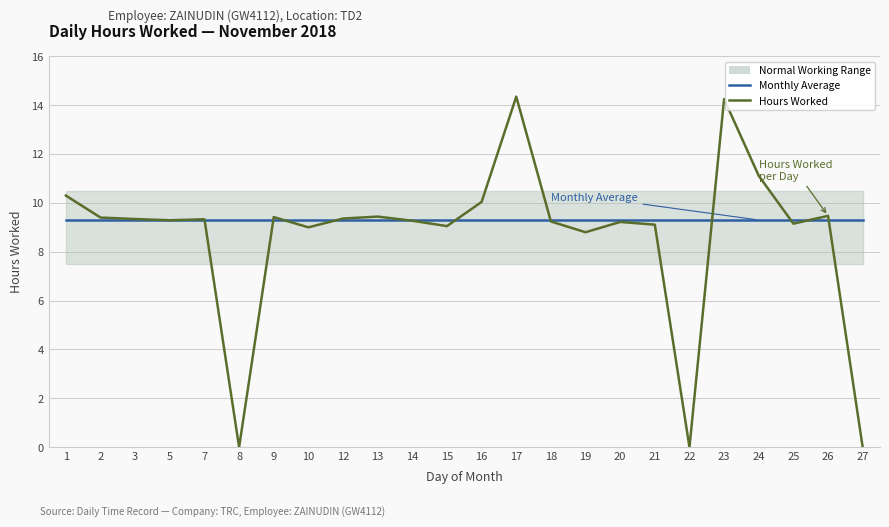

Where is the first local maximum for Hours Worked?

7